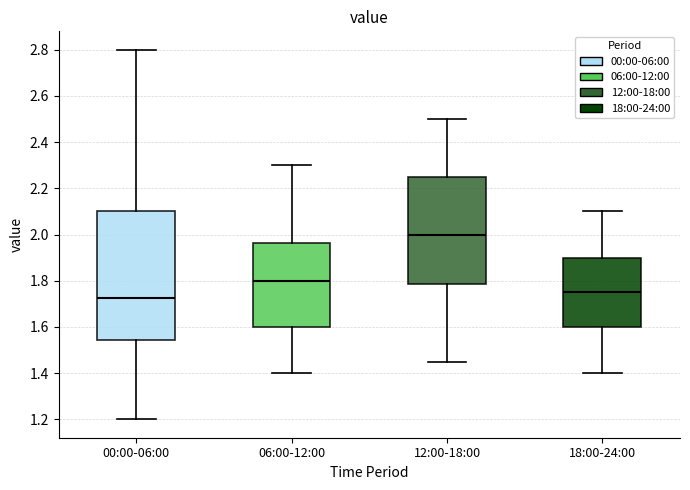

Reading left to right, read every box against the y-axis: the position of its median line, the range the box covers, and the ends of its whiskers. The values are not printed on the chart, so give them approximately, as read against the axis.

00:00-06:00: median 1.72, box 1.54 to 2.10, whiskers 1.20 to 2.80
06:00-12:00: median 1.80, box 1.60 to 1.96, whiskers 1.40 to 2.30
12:00-18:00: median 2.00, box 1.78 to 2.26, whiskers 1.46 to 2.50
18:00-24:00: median 1.76, box 1.60 to 1.90, whiskers 1.40 to 2.10